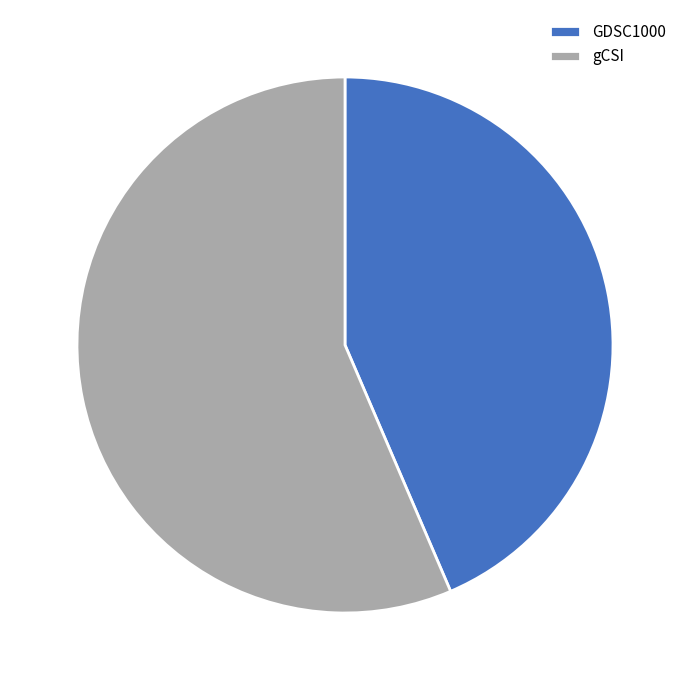

Is there any slice that represents more than half of the pie?

Yes